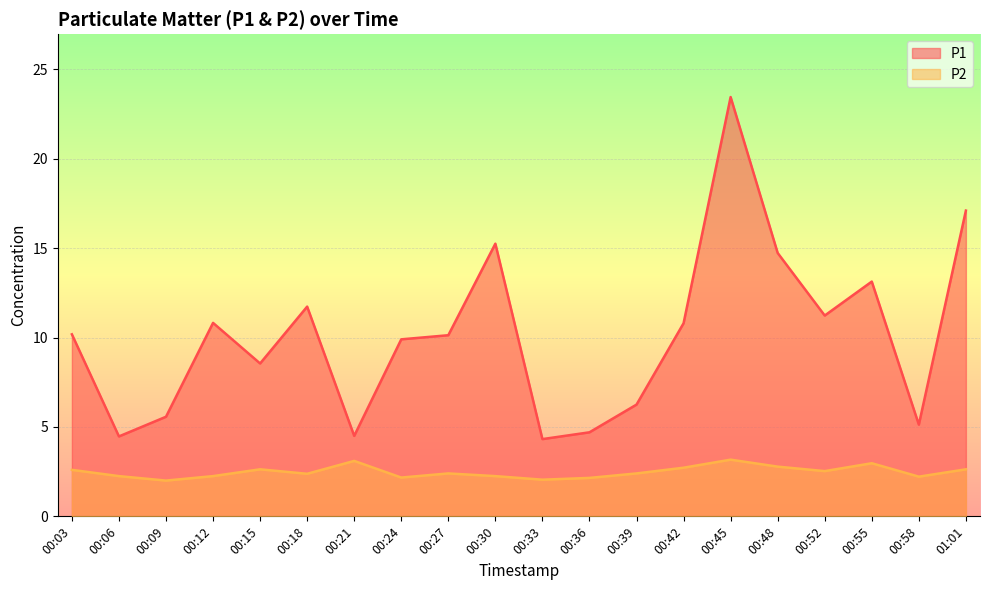

Reading left to right, transcribe all the data shown in this chart.

P1: 10.2	4.5	5.6	10.8	8.6	11.7	4.5	9.9	10.1	15.2	4.3	4.7	6.2	10.8	23.4	14.7	11.2	13.1	5.1	17.1
P2: 2.6	2.2	2.0	2.2	2.6	2.4	3.1	2.2	2.4	2.2	2.0	2.1	2.4	2.7	3.2	2.8	2.5	3.0	2.2	2.6